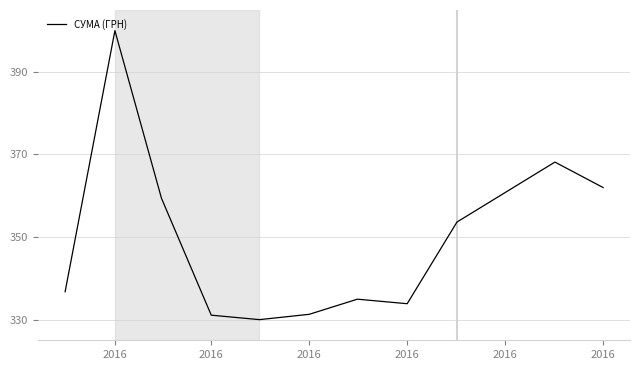

What is the average value?

349.2